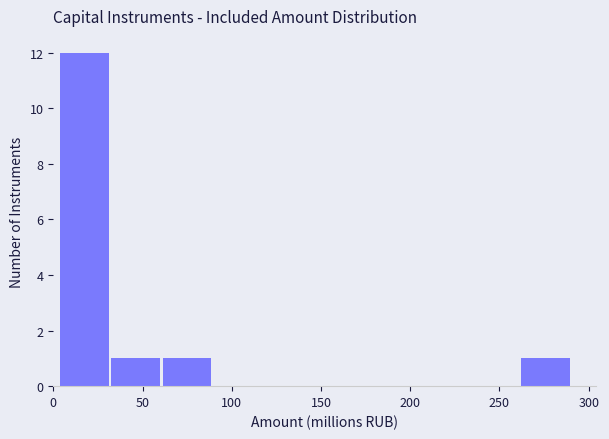

Over which range of the x-axis is the bar tallest?

5 to 30